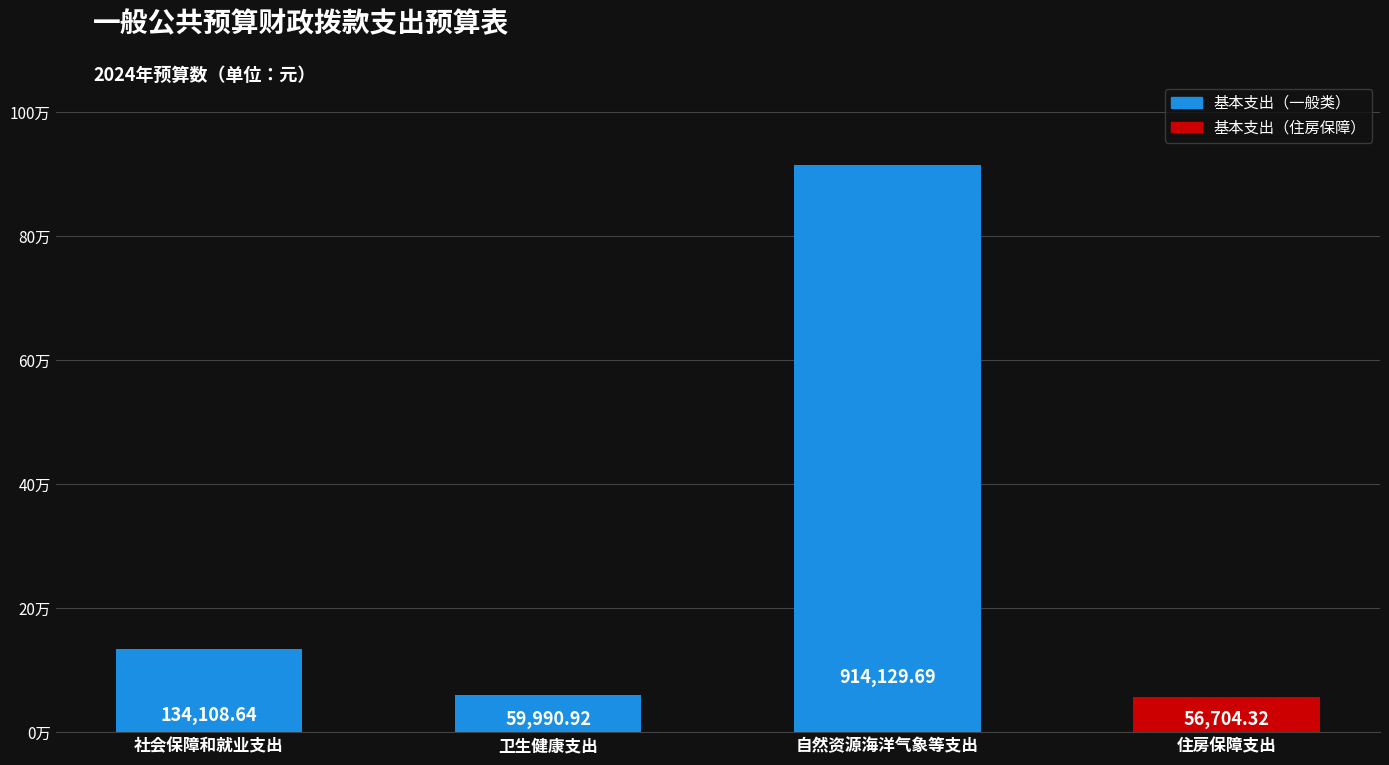

What is the value of the 4th bar from the left?

56704.3